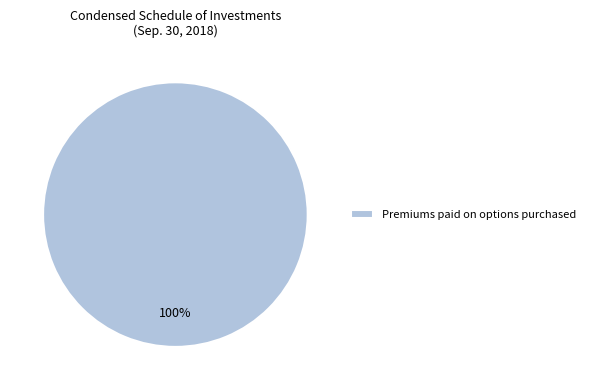

Is it true that Premiums paid on options purchased is 100% of the pie?

True